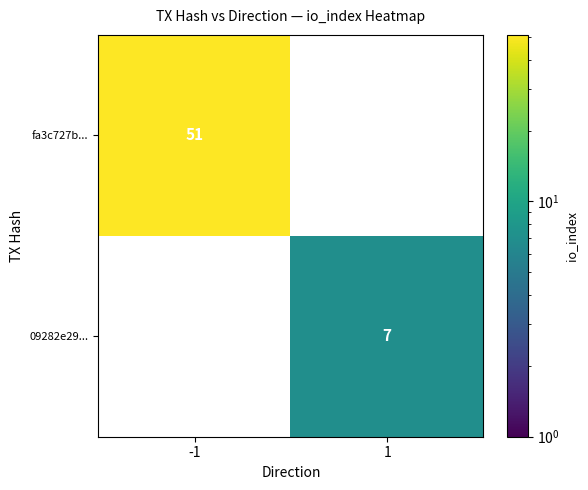

Is it true that fa3c727b... equals 15 at -1?

False